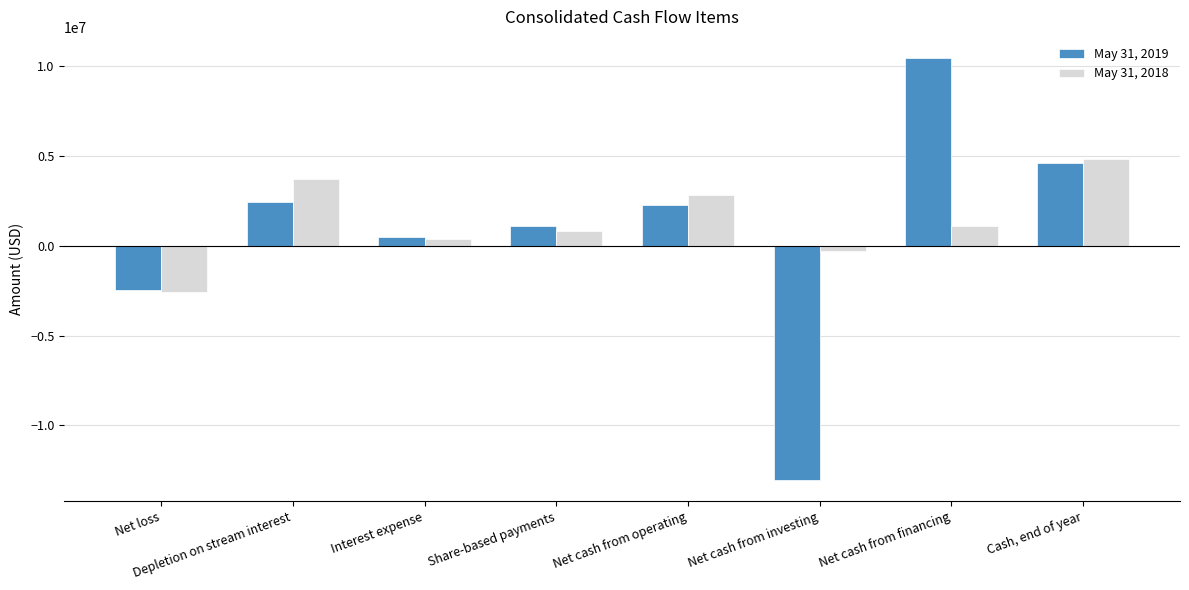

How many bars are there in total?

16